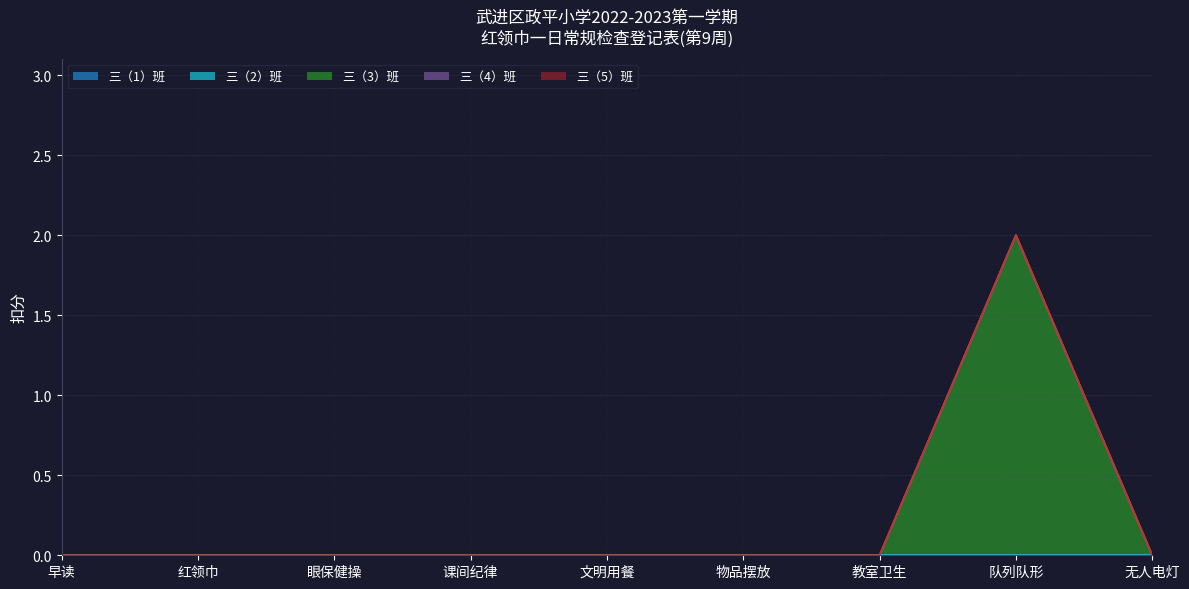

Which series changed the most between 红领巾 and 教室卫生?

三（1）班